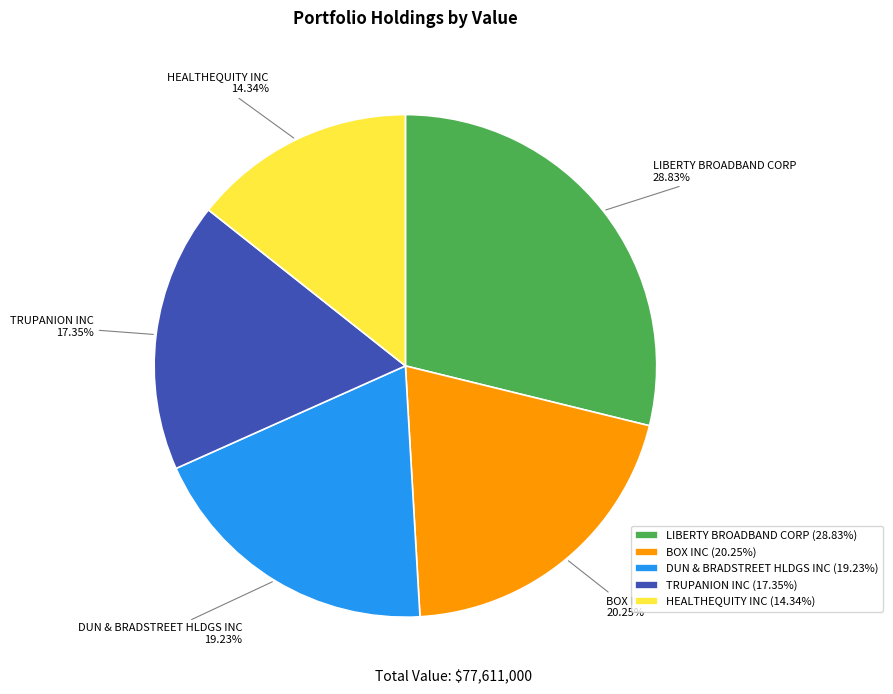

How many slices are in this pie chart?

5